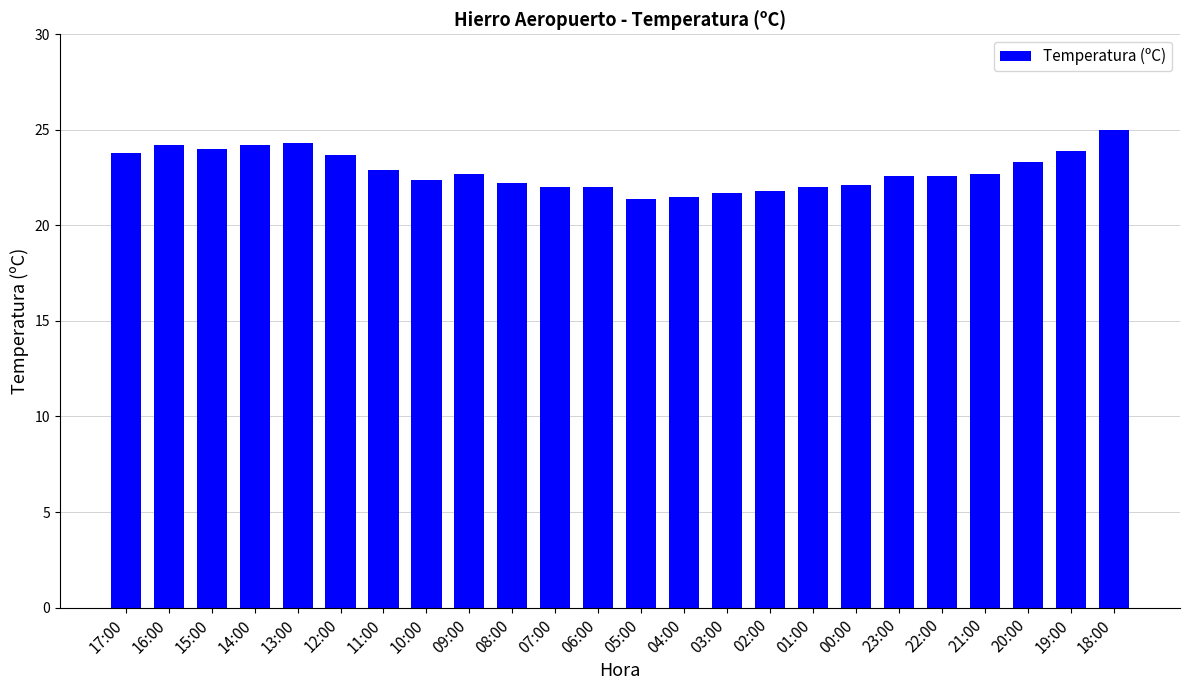

What is the difference between the second highest and minimum values?

2.9